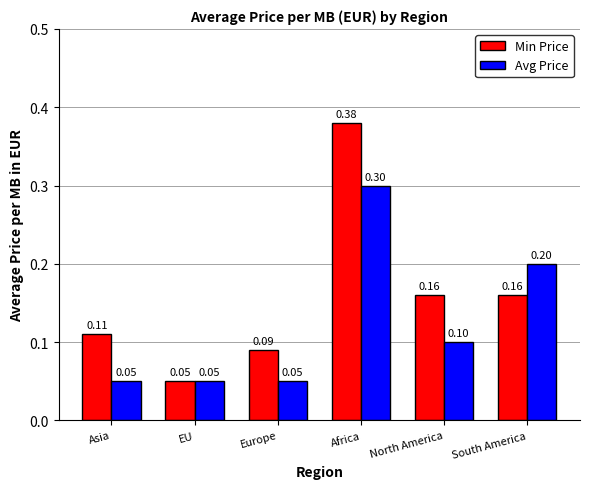

What is the label of the 4th bar from the right?

Europe